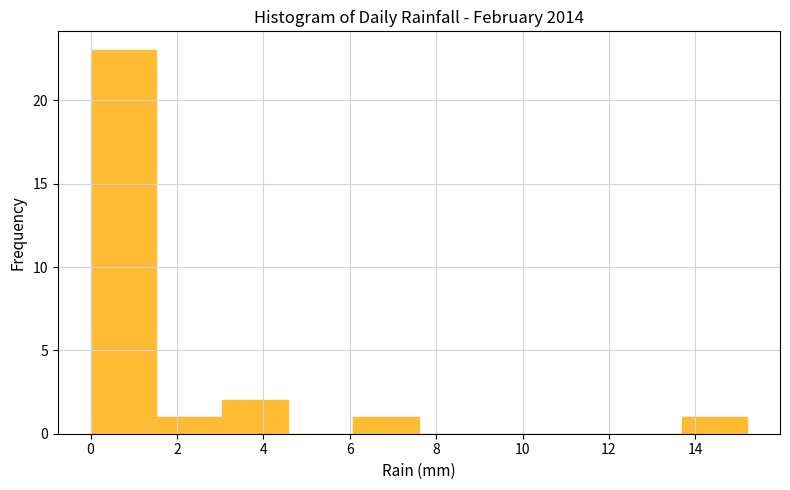

Which range on the x-axis has the tallest bar?

0.00 to 1.52